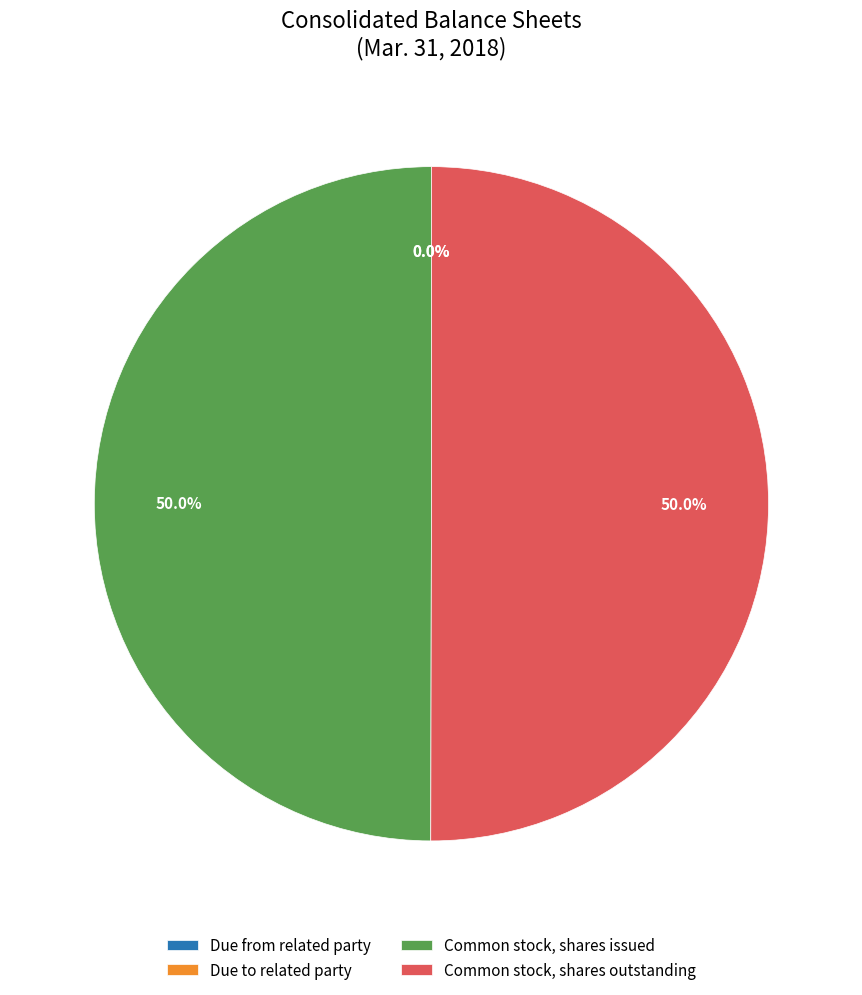

What percentage is NOT represented by Common stock, shares issued?

50.0%